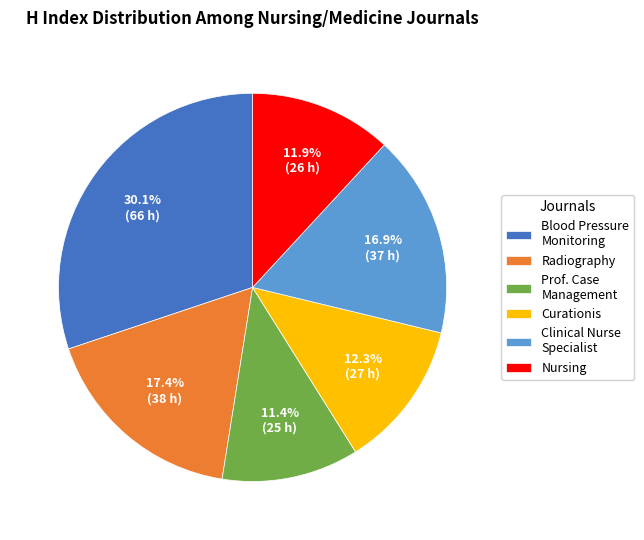

What percentage is NOT represented by Curationis?

87.7%